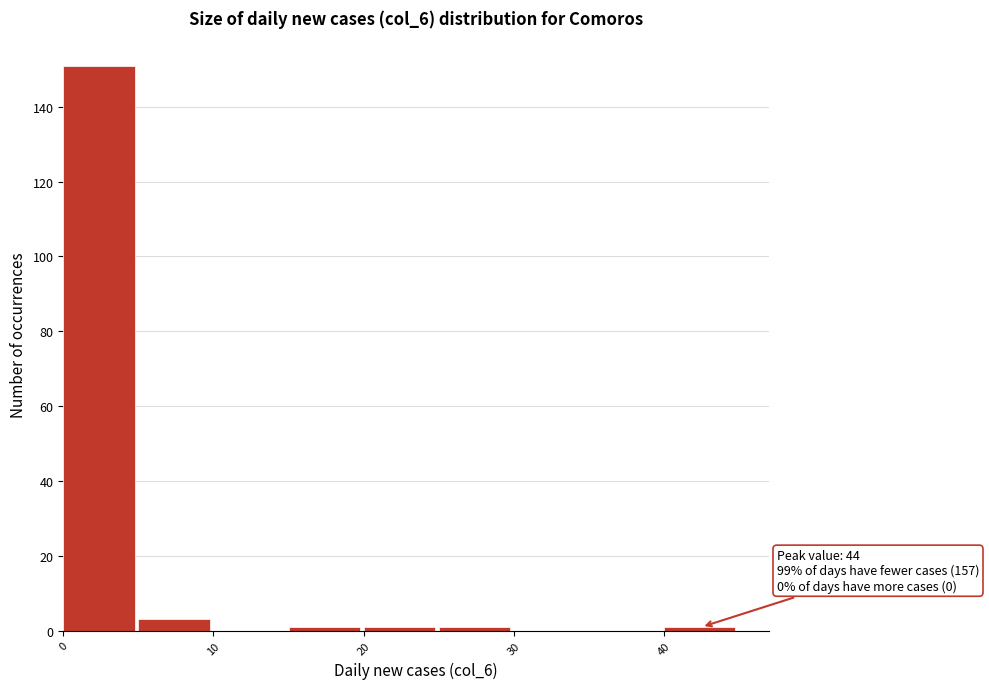

Over which range of the x-axis is the bar tallest?

0 to 5